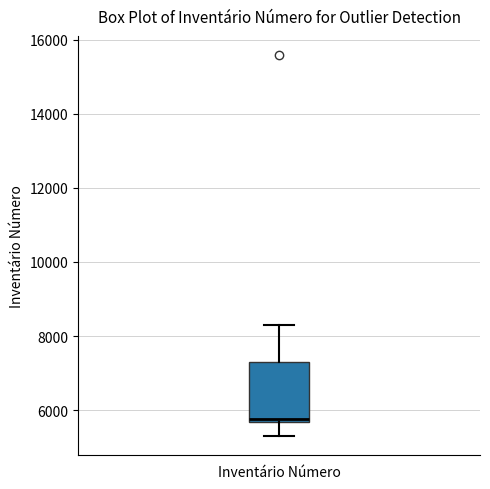

Read this box plot against the y-axis: the position of the median line, the range covered by the box, and the ends of both whiskers. The values are not printed on the chart, so give them approximately, as read against the axis.

median 5800, box 5600 to 7200, whiskers 5200 to 8200